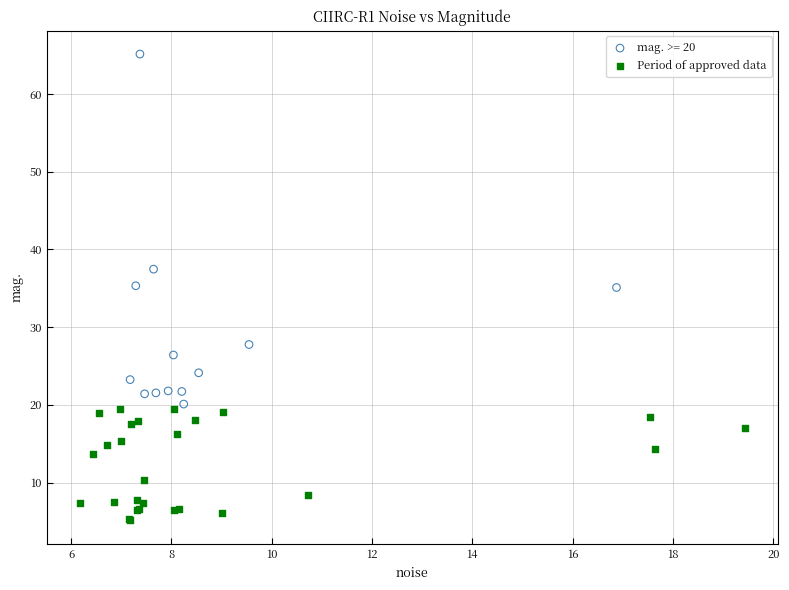

Which series has the widest spread of Y values?

mag. >= 20